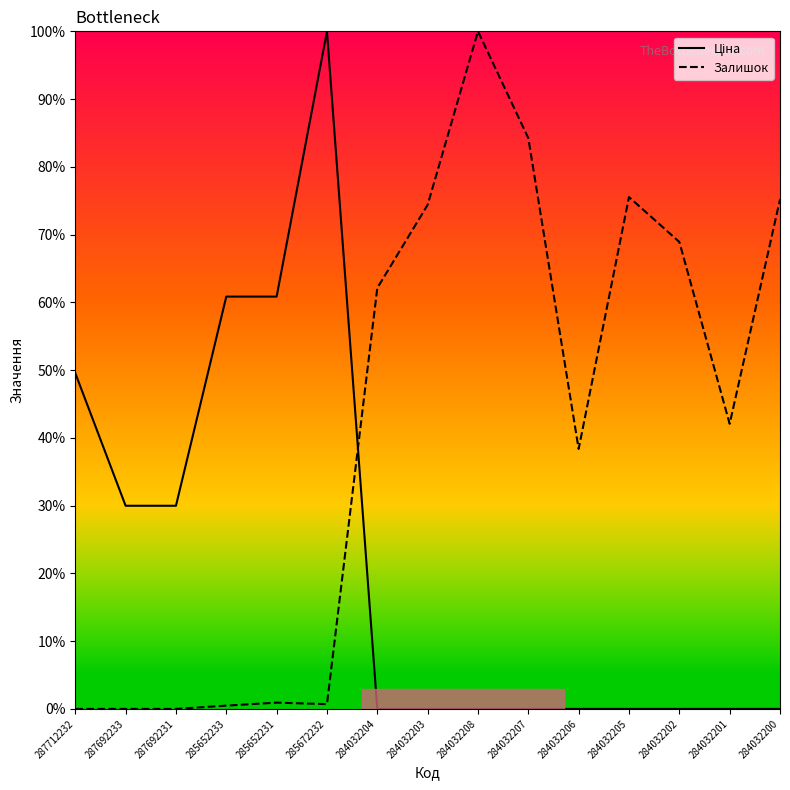

Which series has the widest spread of values?

Ціна